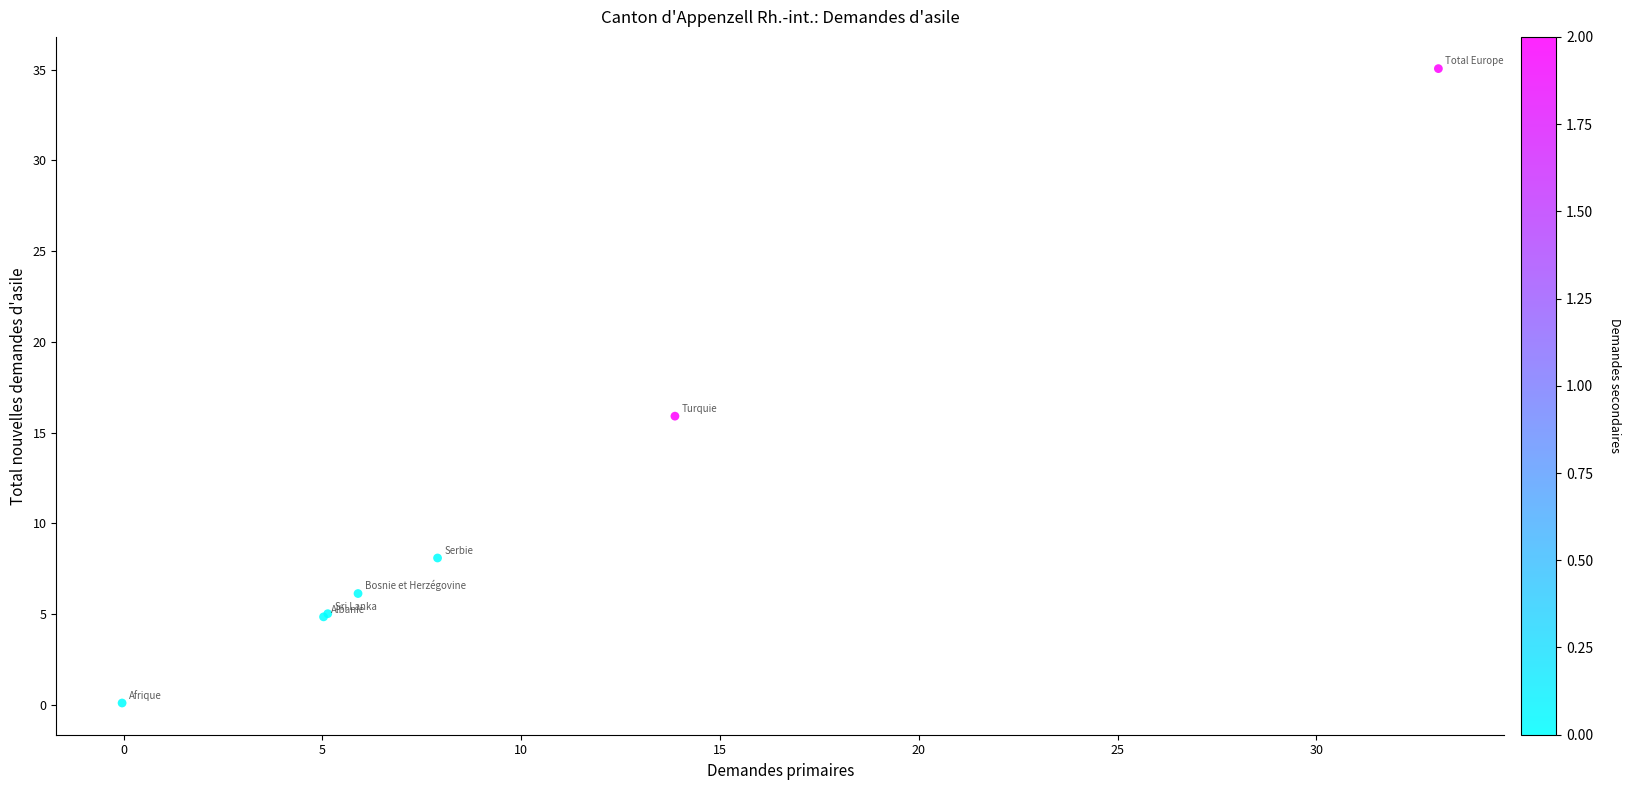

What Y value in the scatter plot is closest to 17?

15.9